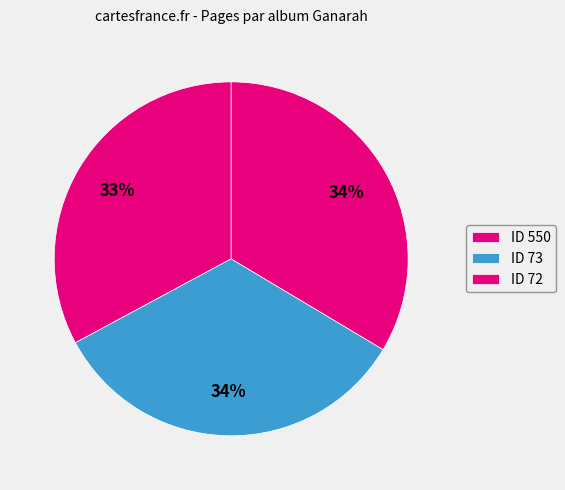

To the nearest percent, what is the average slice percentage?

33%